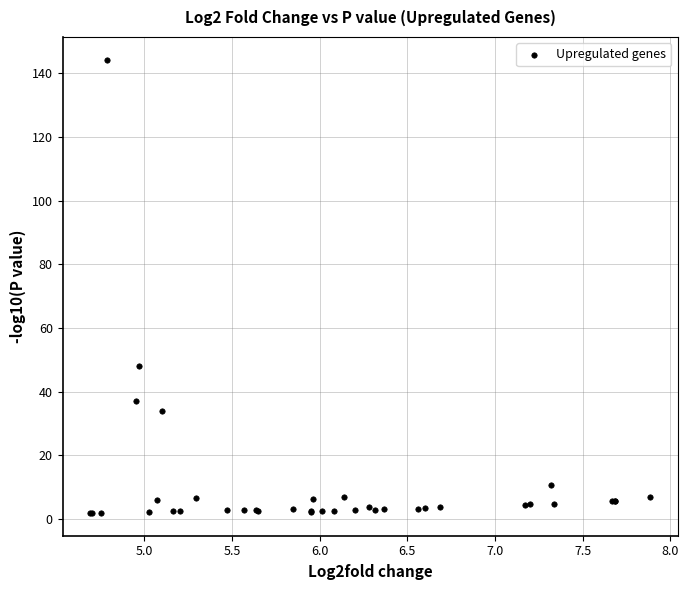

What Y value in the scatter plot is closest to 73?

48.0